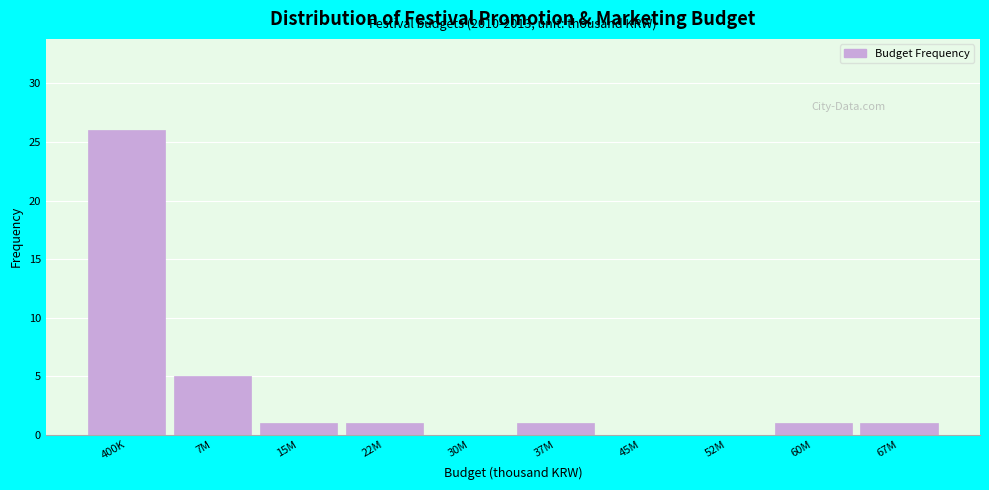

Reading right to left, extract all data points from this chart.

67M=1	60M=1	52M=0	45M=0	37M=1	30M=0	22M=1	15M=1	7M=5	400K=26